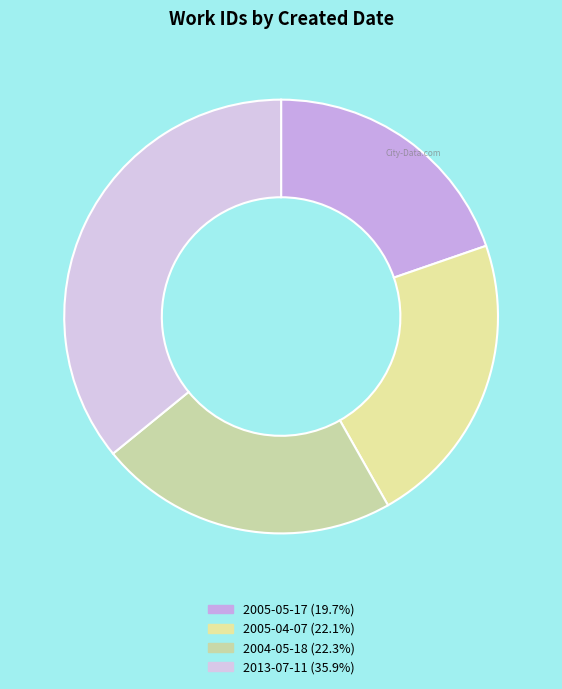

Count the number of slices in the pie.

4